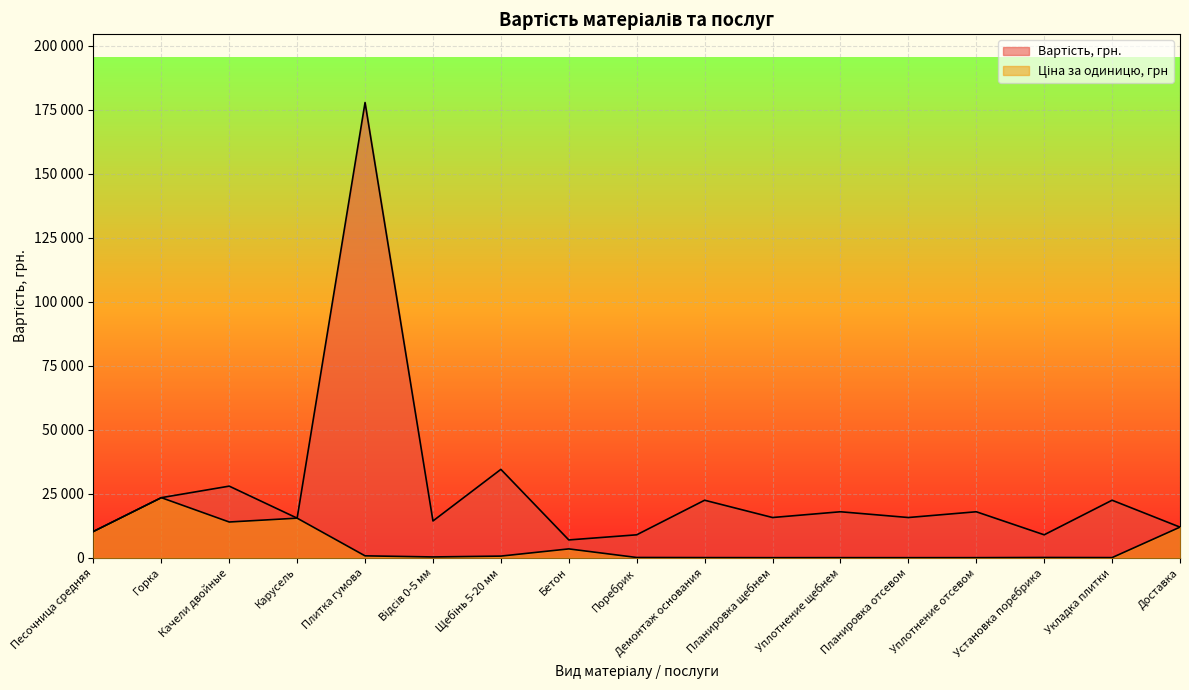

What is the difference between the highest and lowest values at Відсів 0-5 мм?

14040